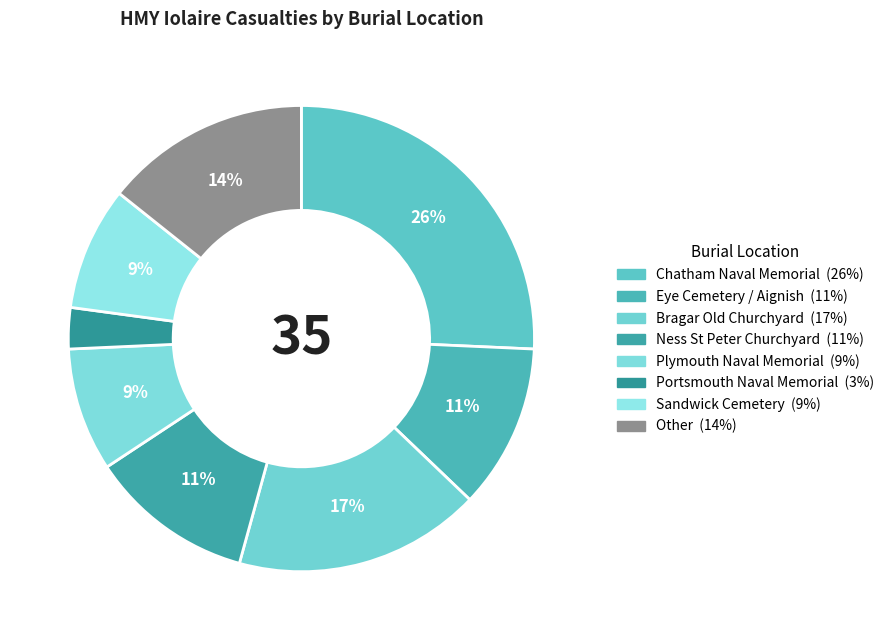

To the nearest percent, what is the combined percentage of Ness St Peter Churchyard and Eye Cemetery / Aignish?

23%